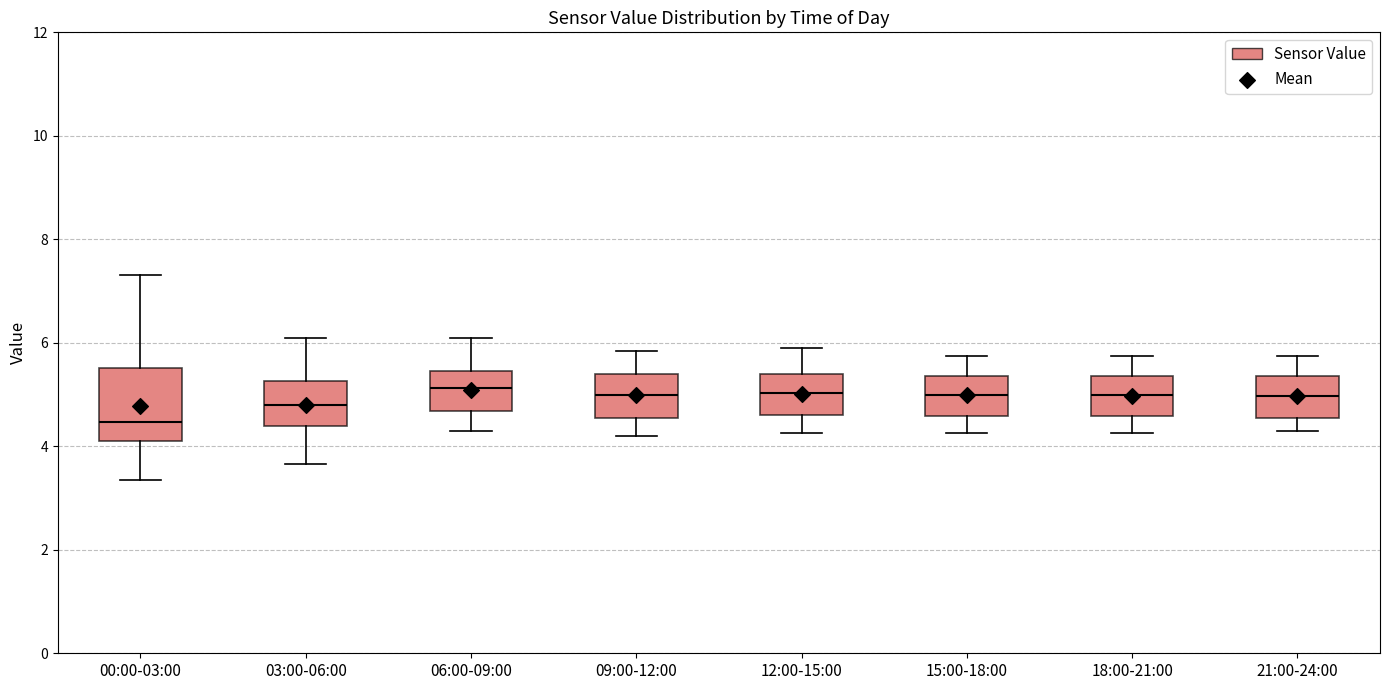

Which box's median line is the lowest?

00:00-03:00